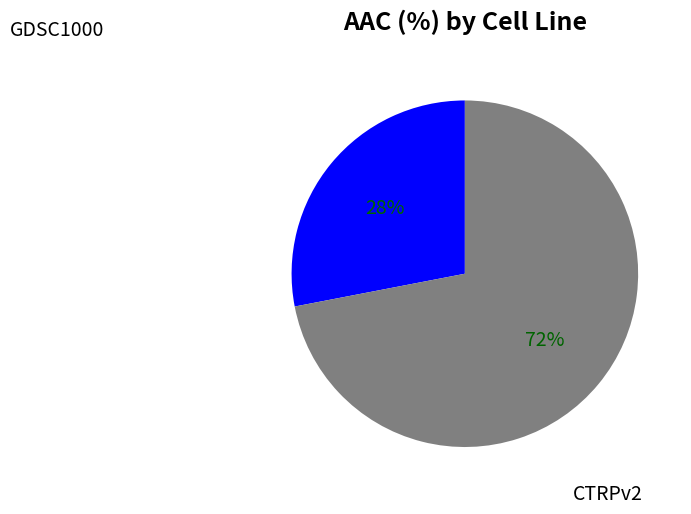

How many segments does this pie chart have?

2